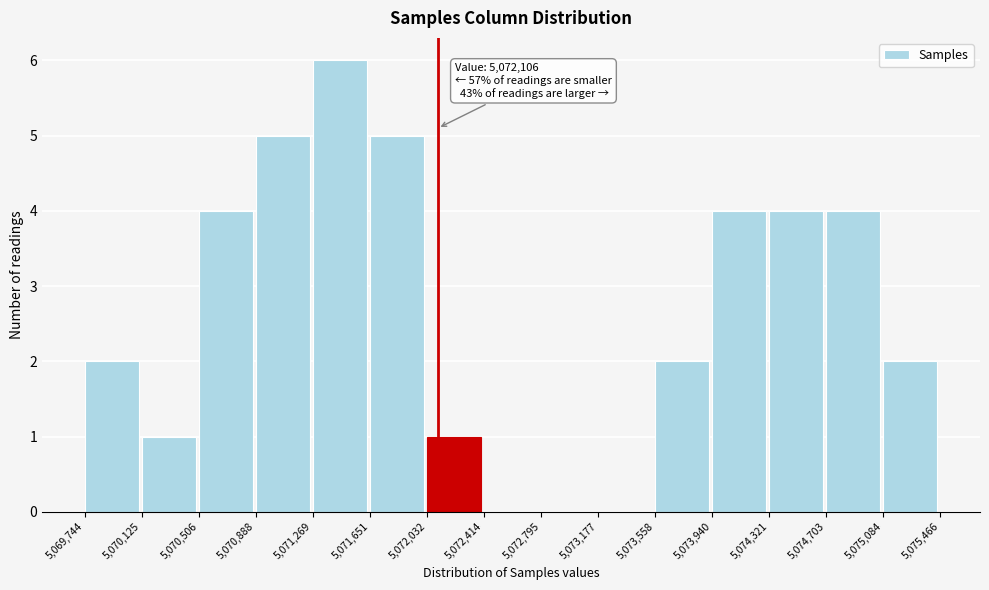

Which range on the x-axis has the tallest bar?

5,071,269 to 5,071,651